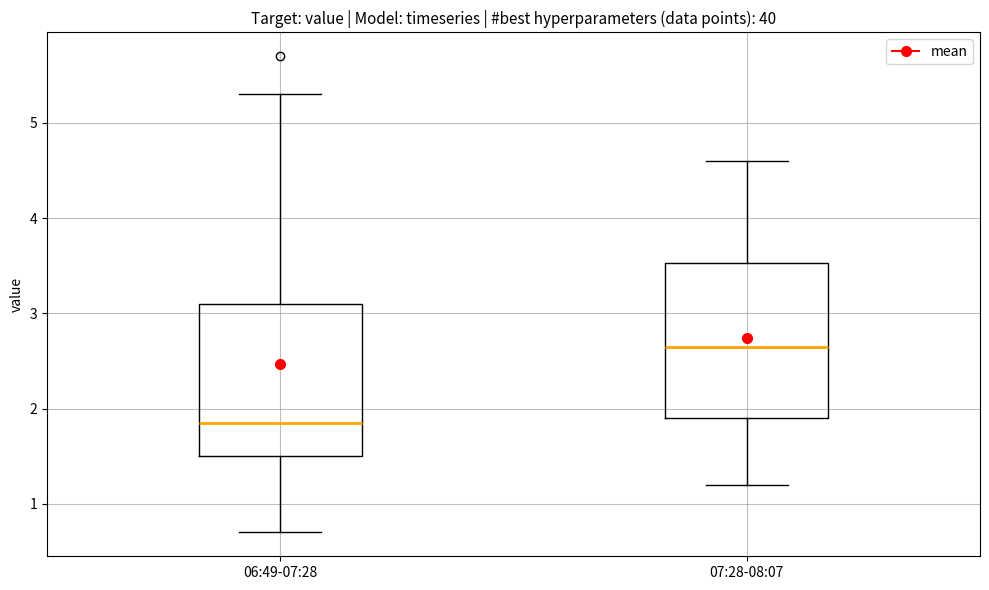

Reading left to right, read every box against the y-axis: the position of its median line, the range the box covers, and the ends of its whiskers. The values are not printed on the chart, so give them approximately, as read against the axis.

06:49-07:28: median 1.9, box 1.5 to 3.1, whiskers 0.7 to 5.3
07:28-08:07: median 2.7, box 1.9 to 3.5, whiskers 1.2 to 4.6